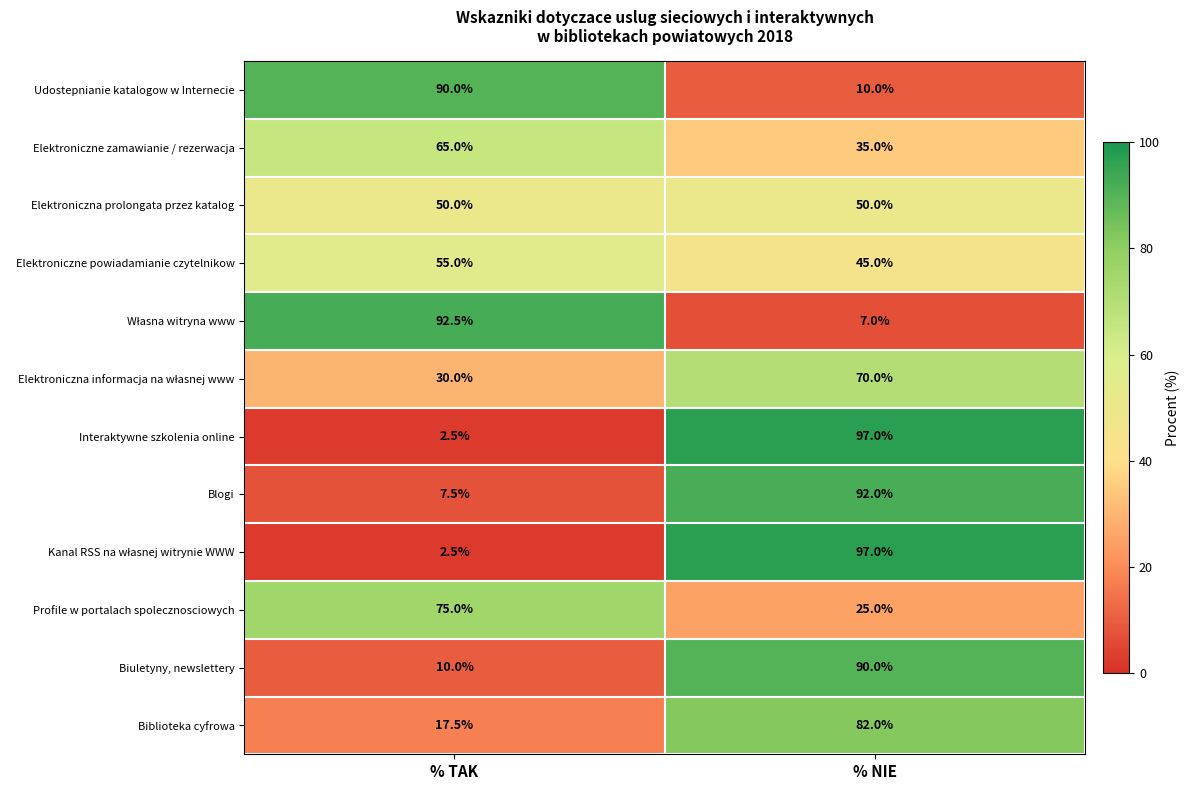

What is the average value of the Interaktywne szkolenia online series?

49.8